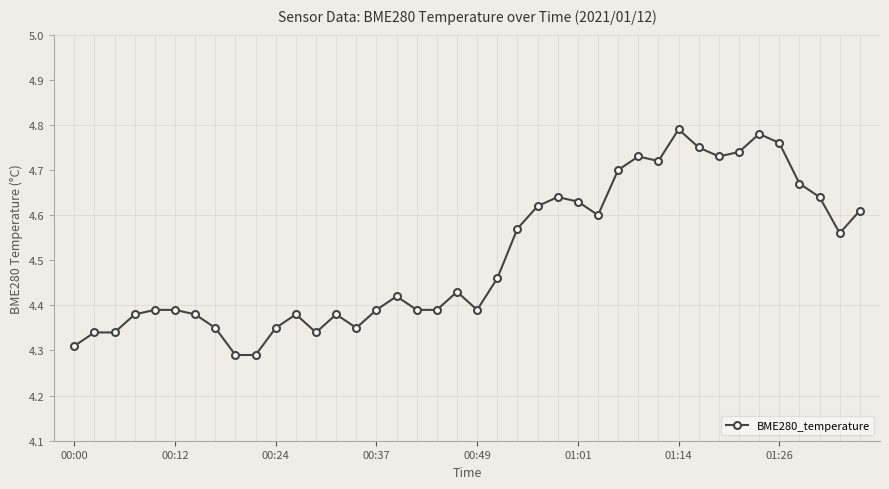

Count the values in the range 4 to 5.

40